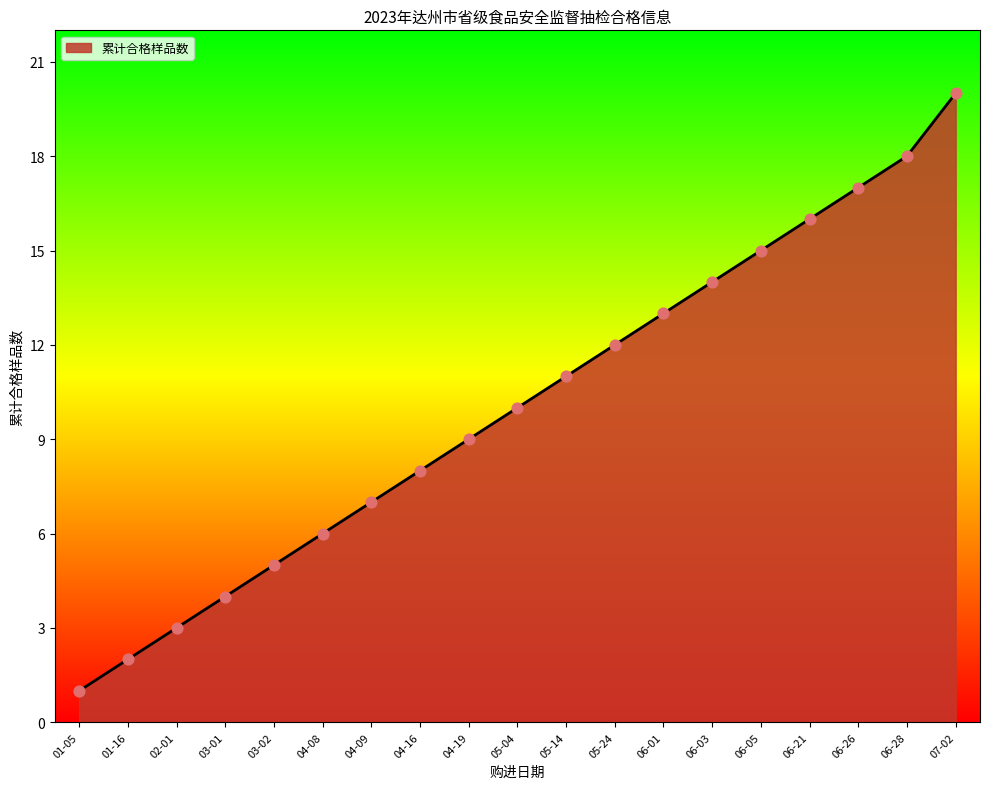

Between 07-02 and 04-08, which is larger?

07-02